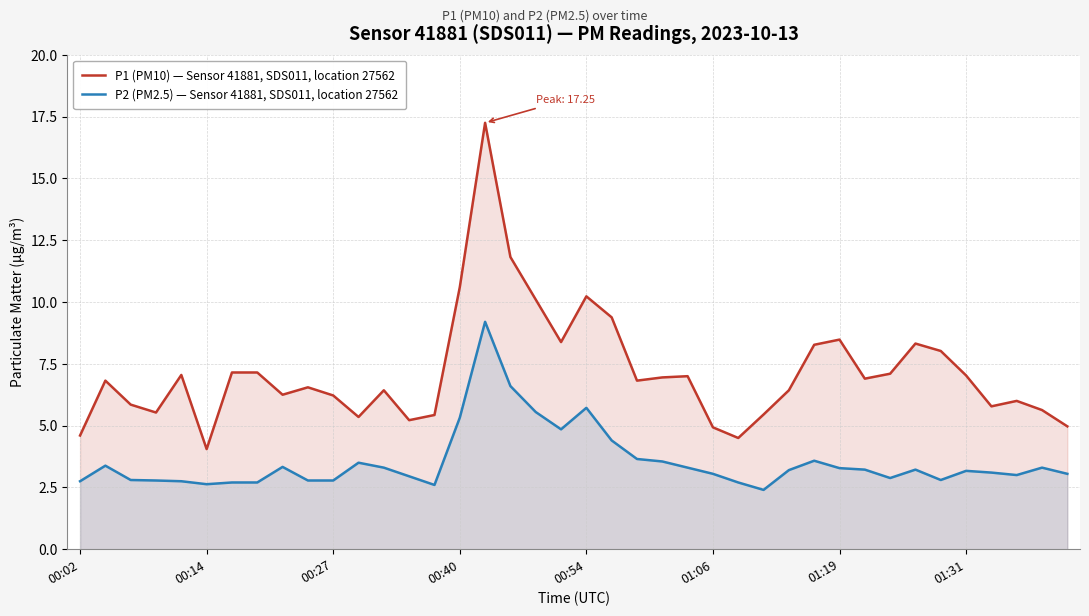

What is the approximate value of P1 (PM10) — Sensor 41881, SDS011, location 27562 at 19?

8.4